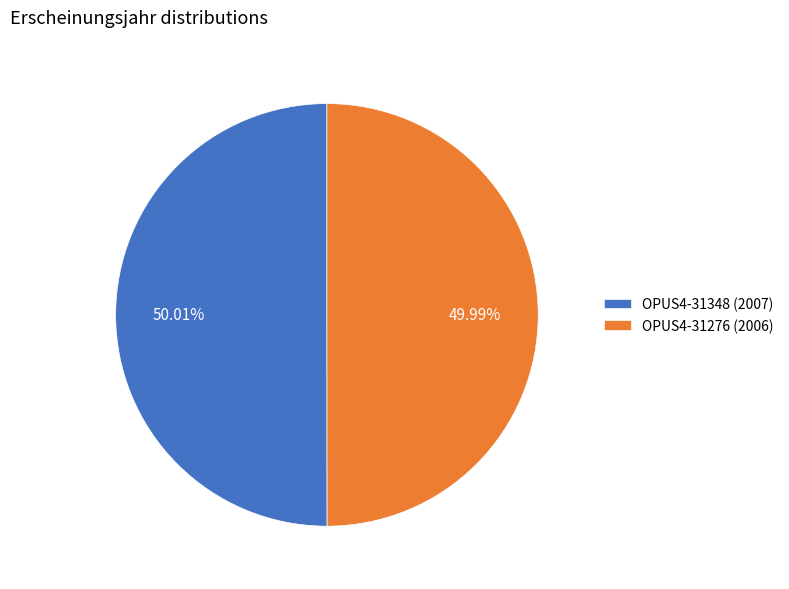

Is the sum of OPUS4-31348 (2007) and OPUS4-31276 (2006) greater than half?

Yes